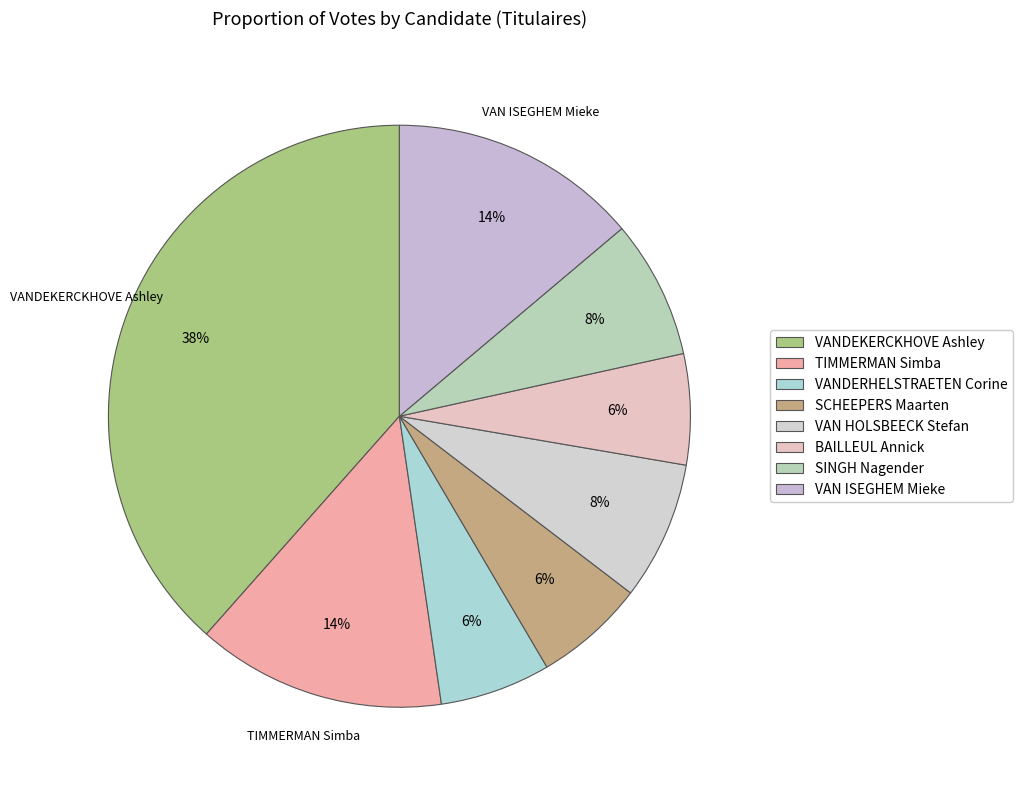

Is the sum of SCHEEPERS Maarten and VANDEKERCKHOVE Ashley greater than half?

No